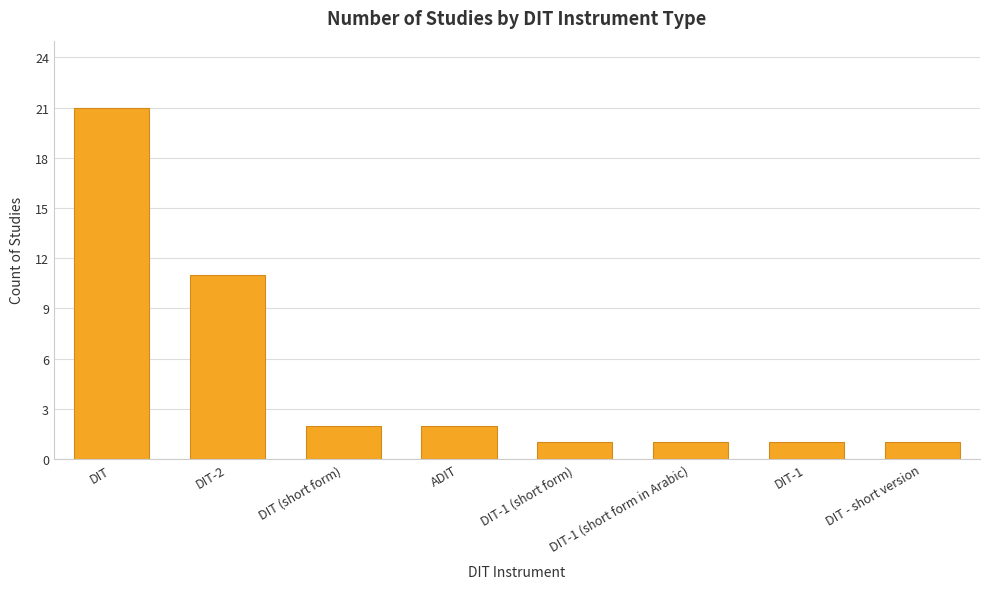

Does the chart contain any negative values?

No